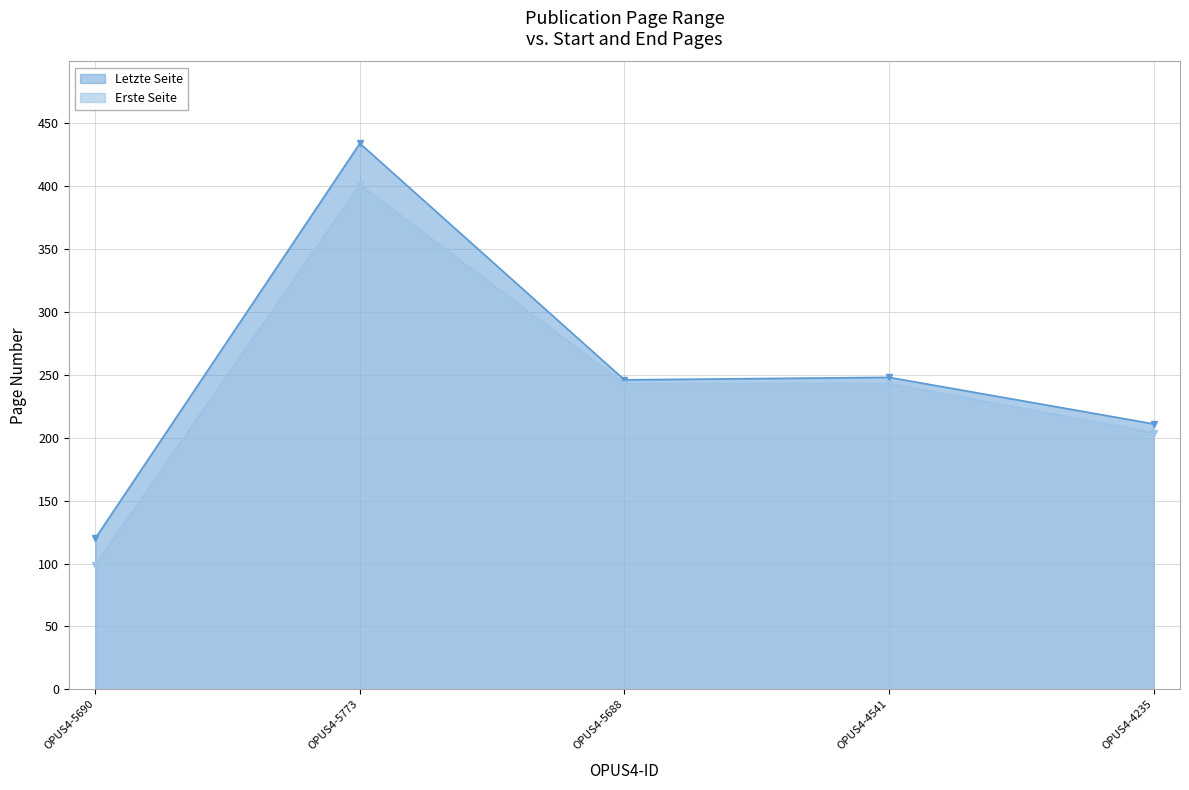

What is the label of the 4th point from the right?

OPUS4-5773